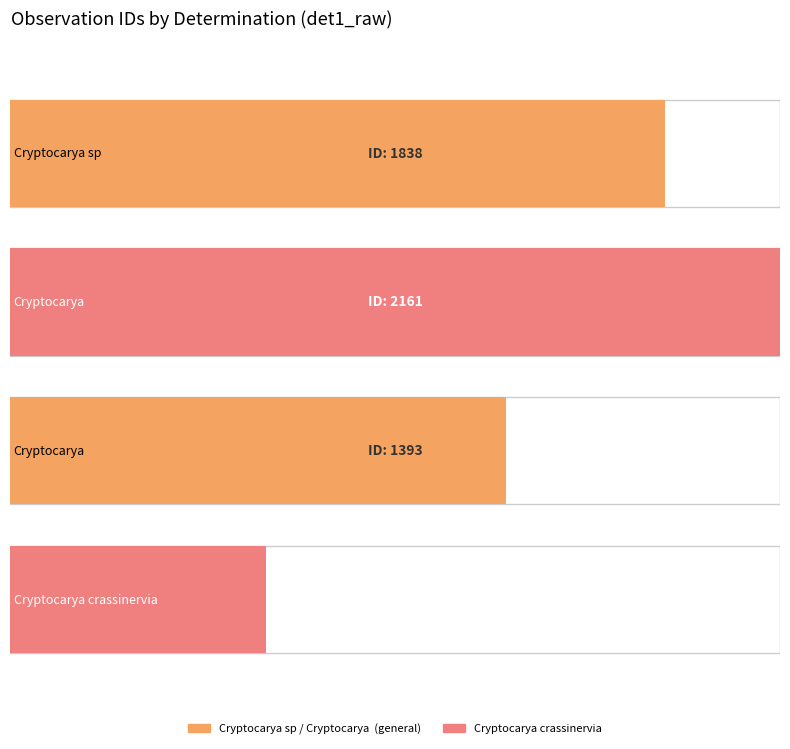

At which label is the value closest to 1440?

Cryptocarya 